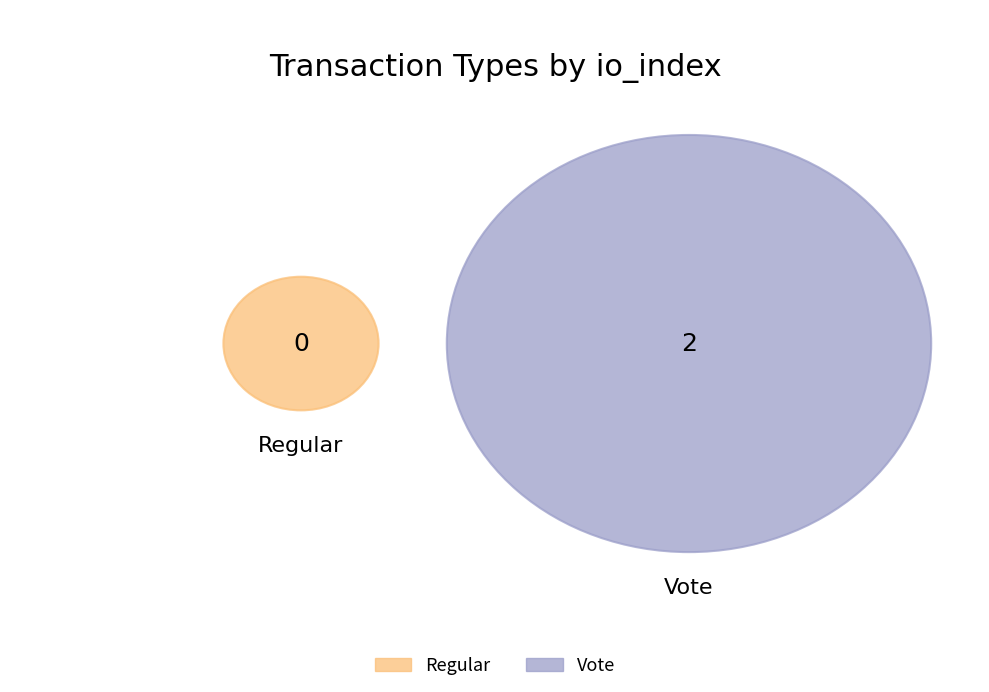

Count the number of slices in the pie.

2